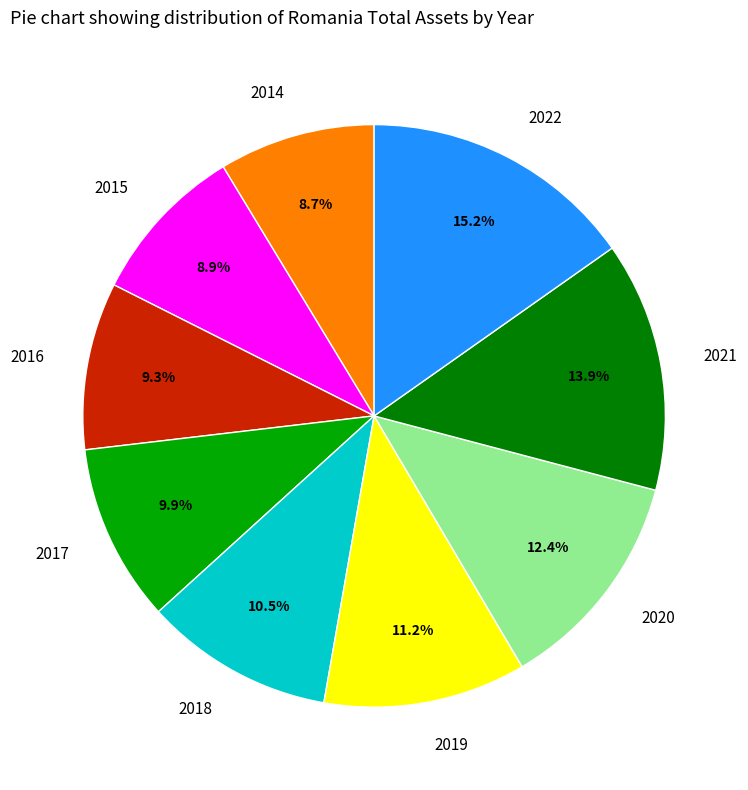

What is the ratio of the value at 2020 to the value at 2016?

1.3